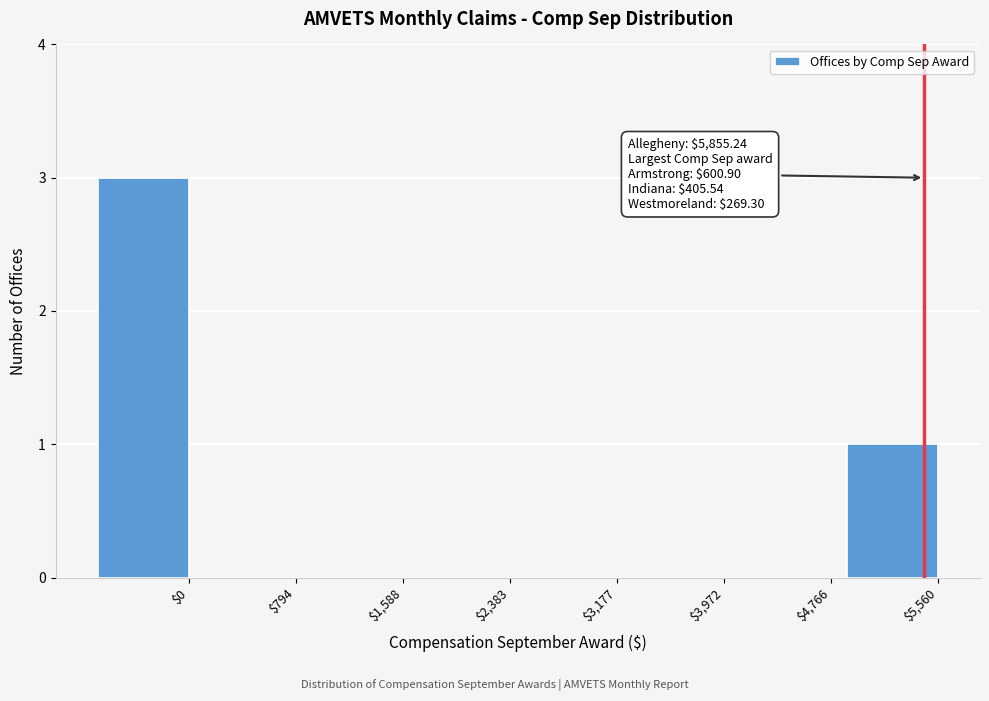

What is the sum of all values?

4